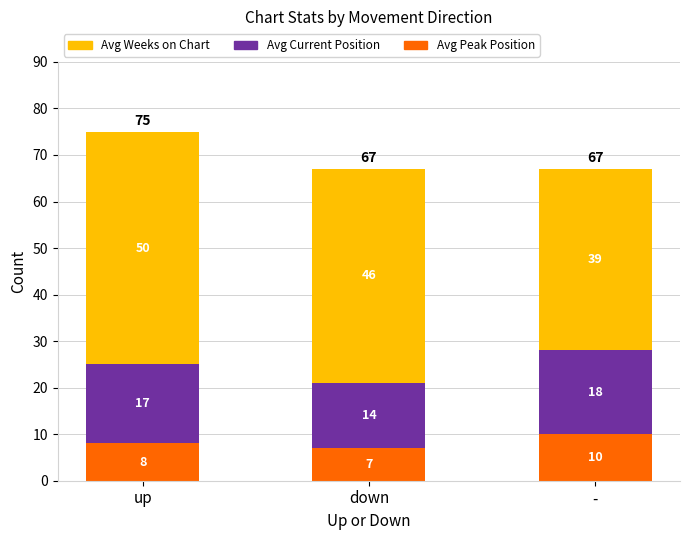

At which category is the sum across all series the highest?

up